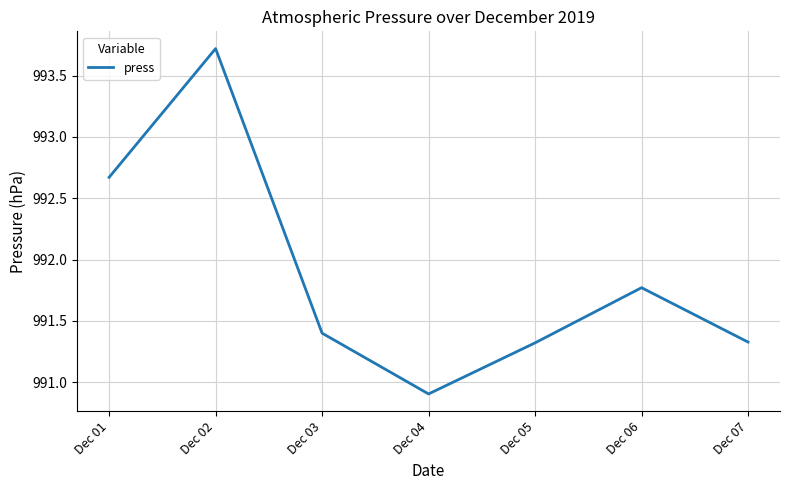

What is the average value?

991.9